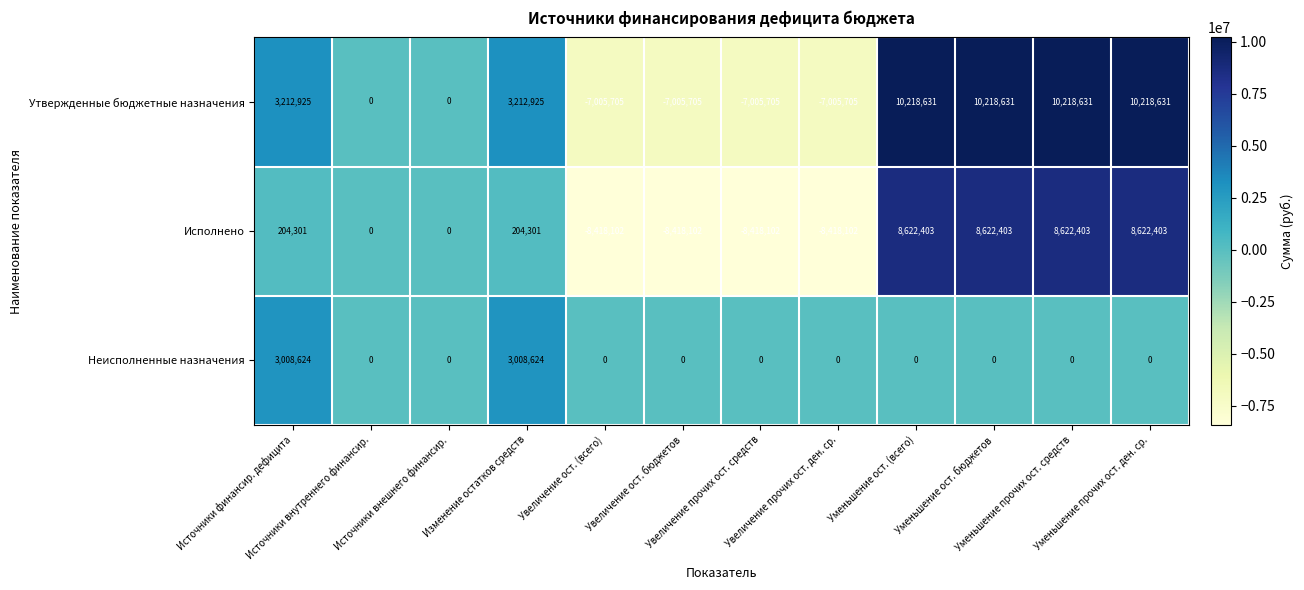

Which series has the widest spread of values?

Утвержденные бюджетные назначения